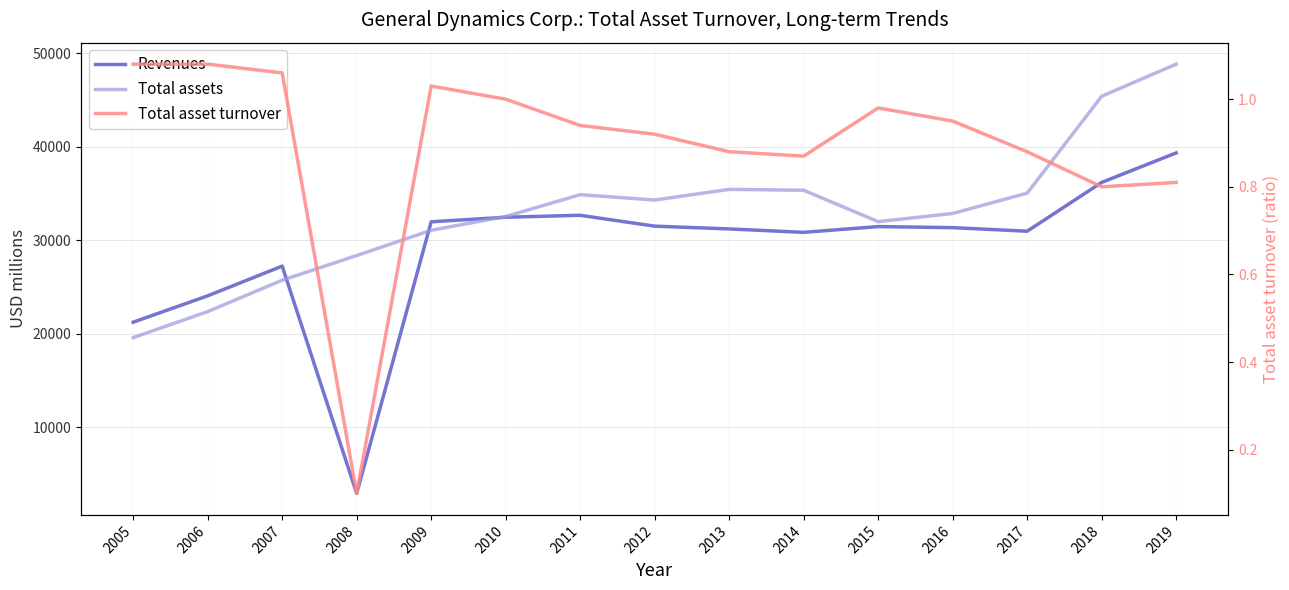

The Total assets series shows 45408.0 at 2018. True or false?

True